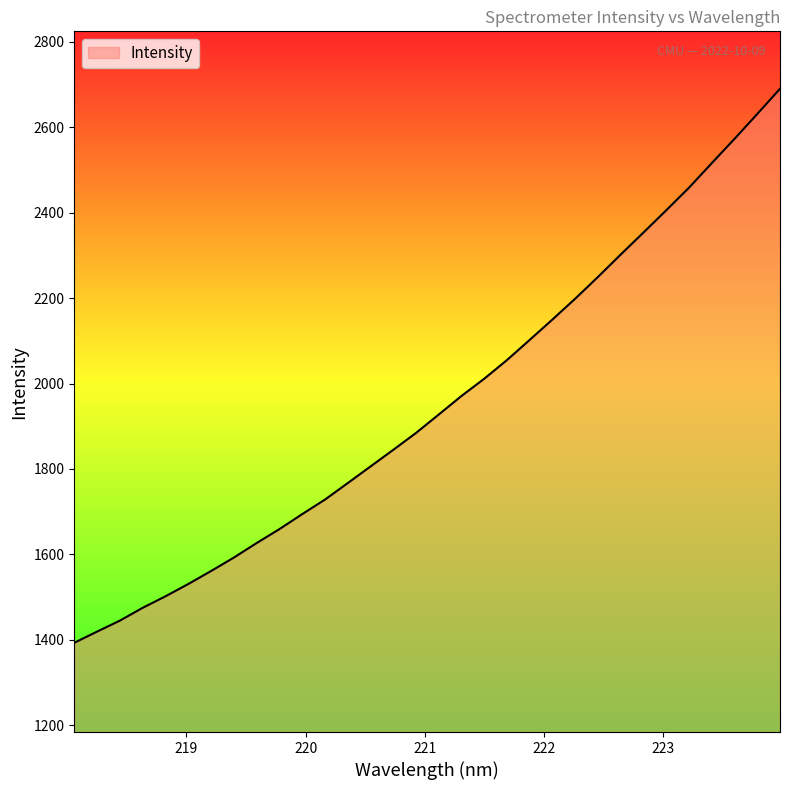

True or false: the data has more than 2 interior local peaks.

False